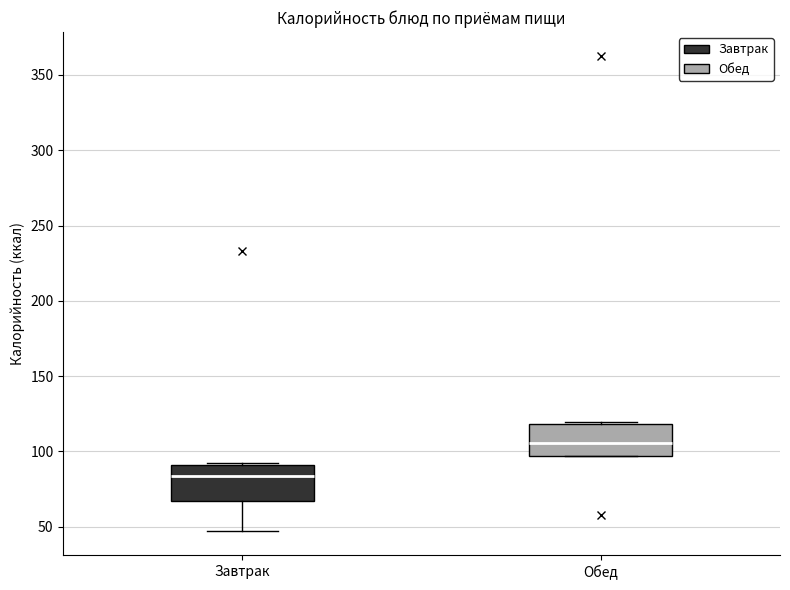

Reading left to right, transcribe this box plot: for each box, give where its median line is, the range the box spans, and where its two whiskers end, as read against the y-axis. The values are not printed on the chart, so give them approximately, as read against the axis.

Завтрак: median 85, box 65 to 90, whiskers 45 to 90
Обед: median 105, box 95 to 120, whiskers 95 to 120